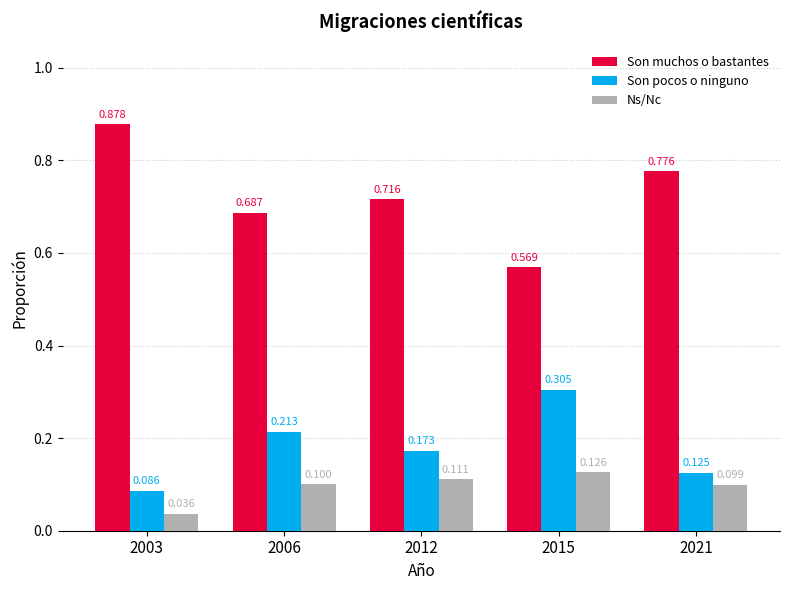

Rank the series by their maximum value, from highest to lowest.

Son muchos o bastantes, Son pocos o ninguno, Ns/Nc